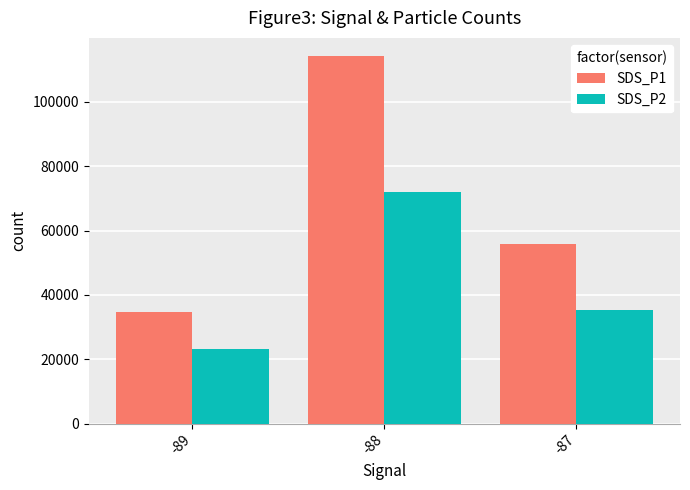

At which label does SDS_P2 reach its minimum?

-89